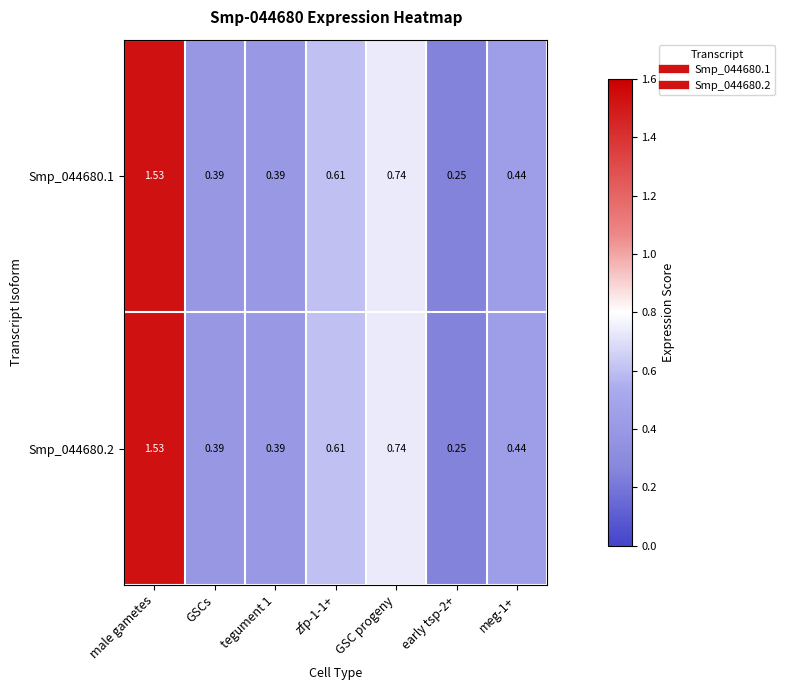

At which category is the sum across all series the highest?

male gametes